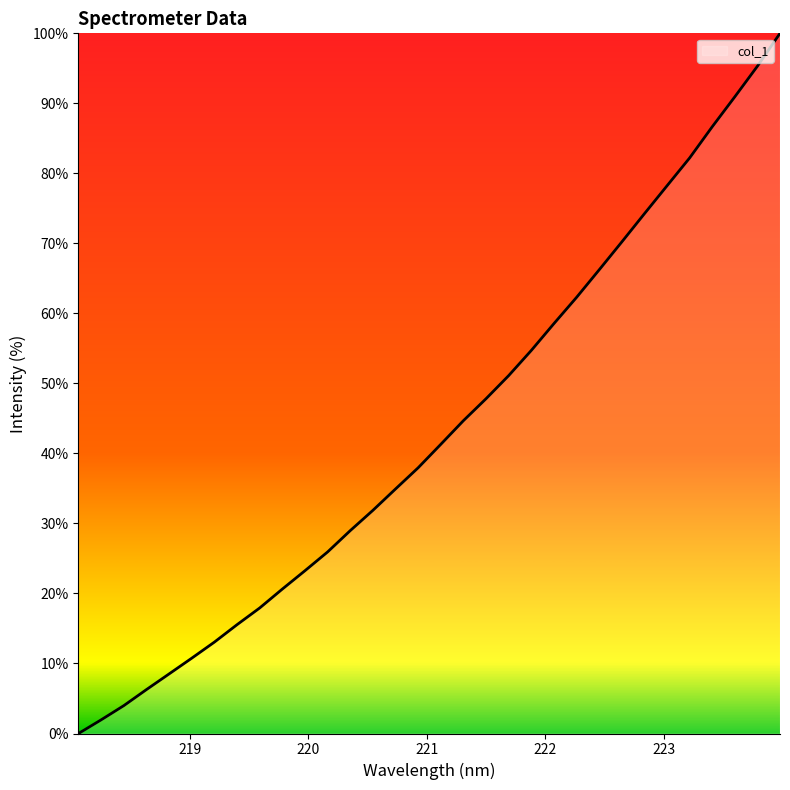

What is the difference between the maximum and minimum values?

100.0